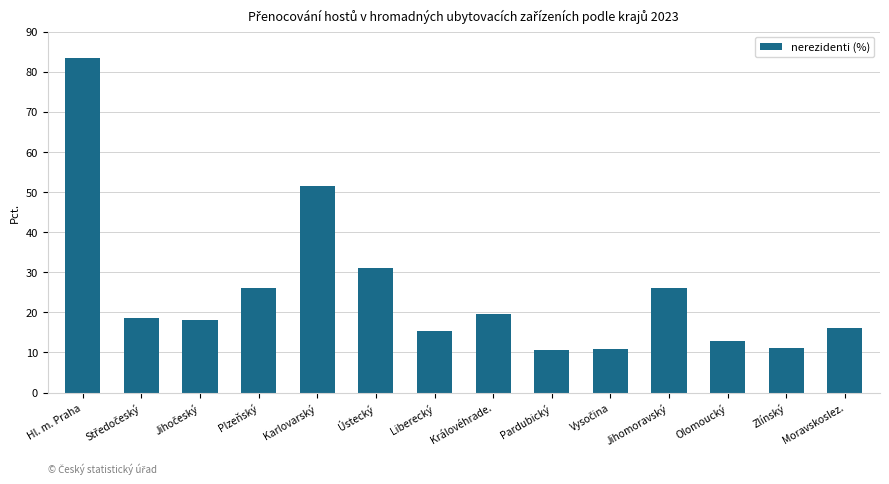

The chart shows a value of 19.6 at Královéhrade.. True or false?

True